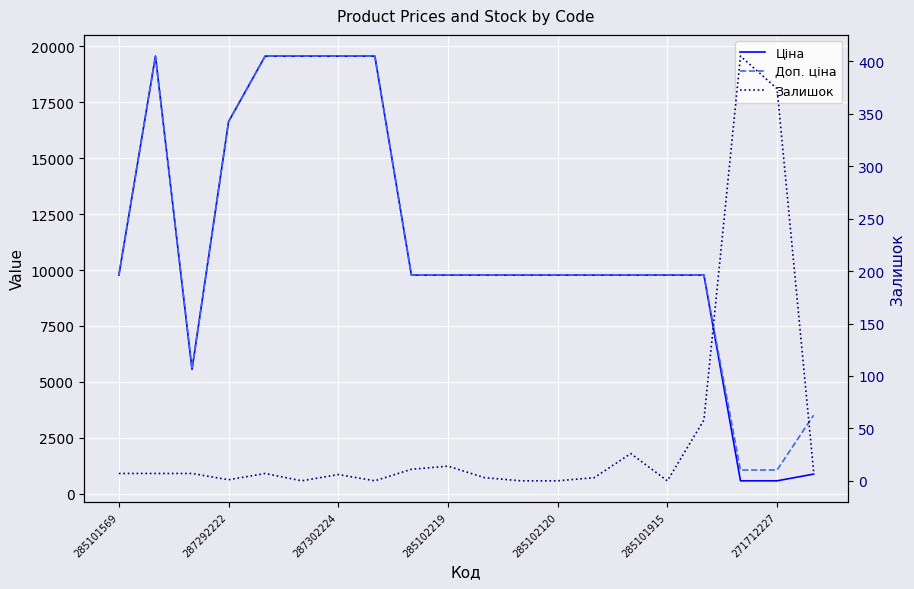

At which category does the chart reach its minimum across all series?

285101915